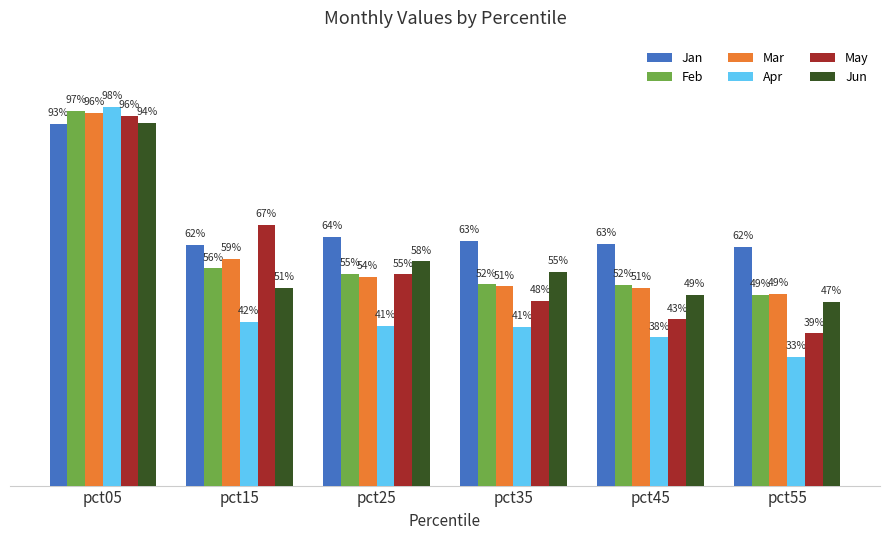

Which series has the widest spread of values?

Apr